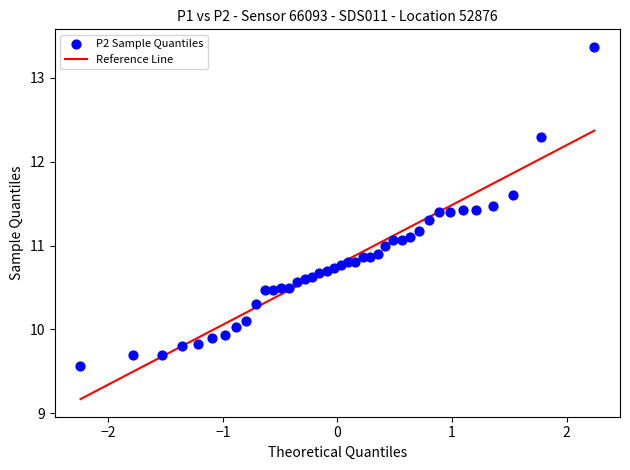

What is the range of Y values (max minus min)?

3.8